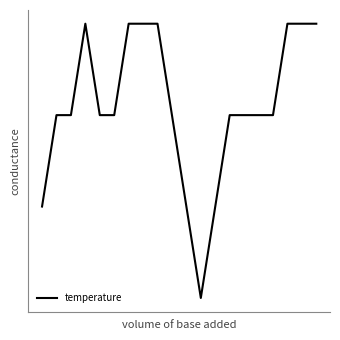

Is this an area chart (filled region under the line)?

No